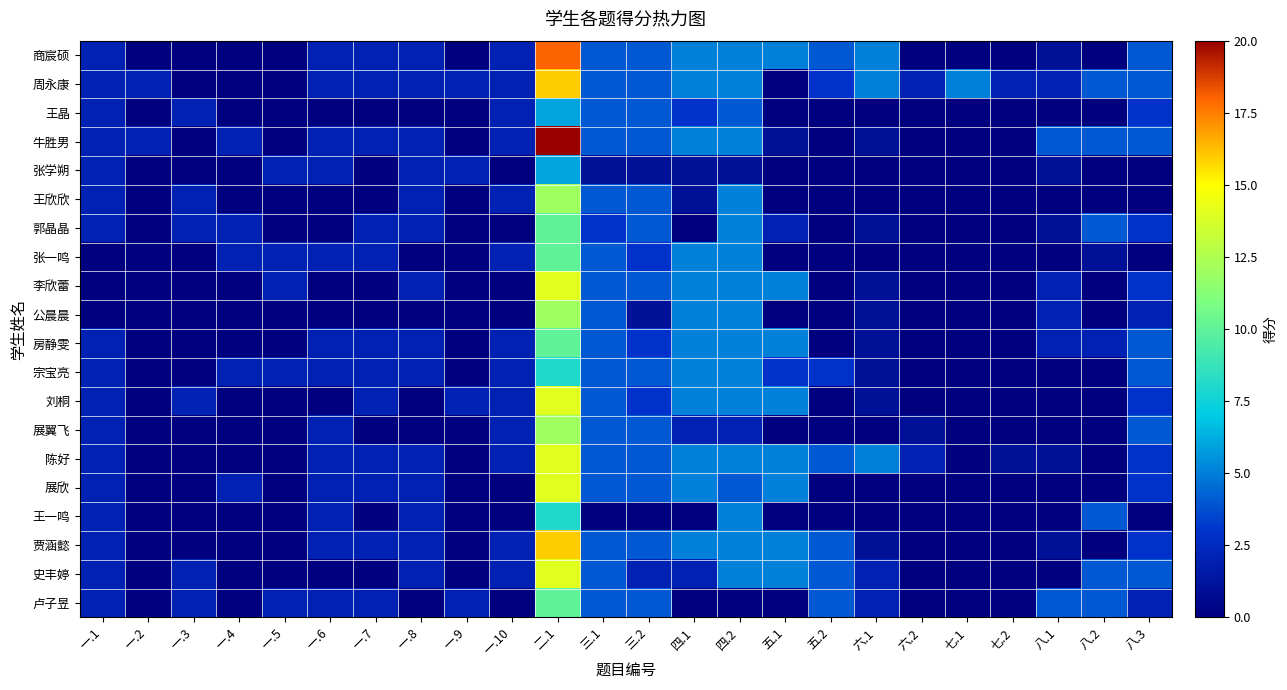

Which label corresponds to the smallest value in the chart?

一.2